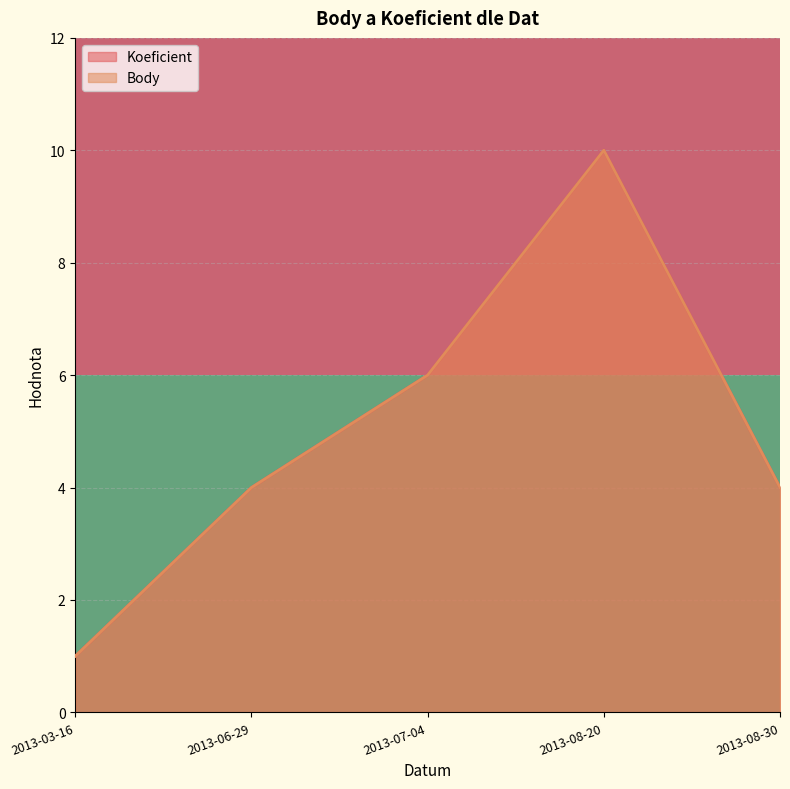

Rank the series by their maximum value, from highest to lowest.

Koeficient, Body